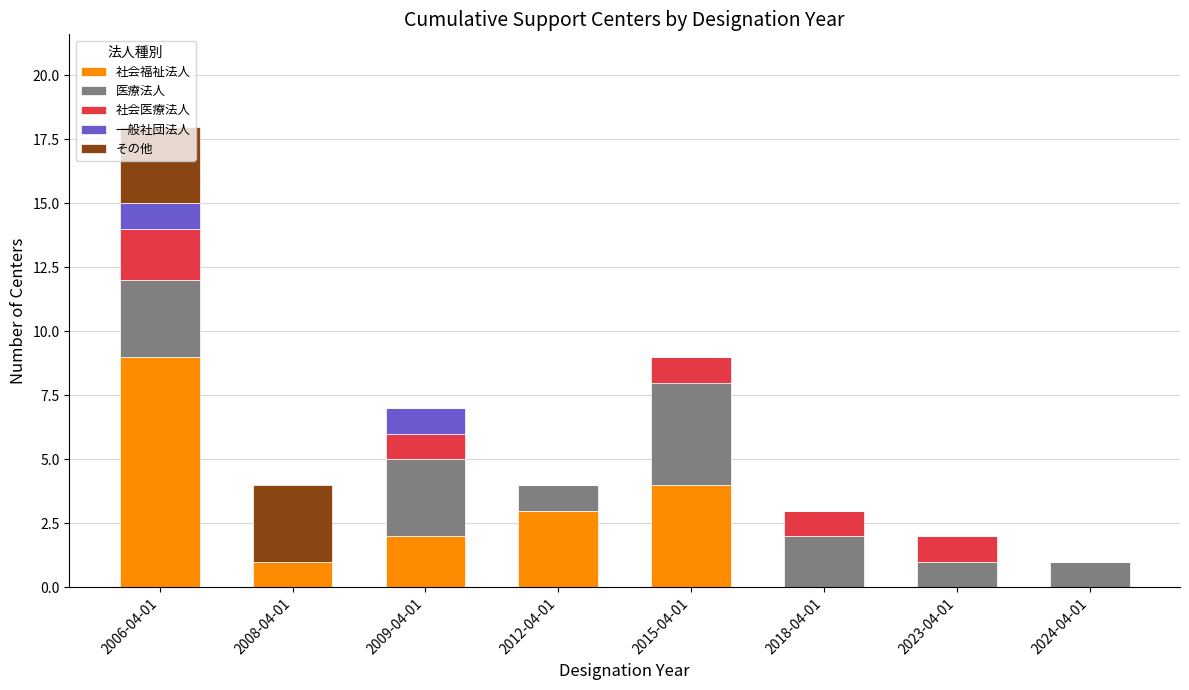

What are all the series names shown in the legend?

社会福祉法人, 医療法人, 社会医療法人, 一般社団法人, その他